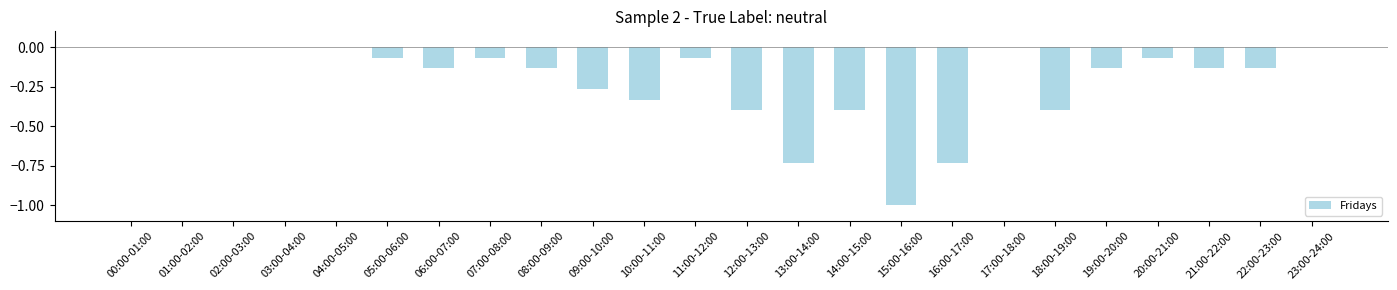

The chart shows a value of 0.0 at 04:00-05:00. True or false?

True